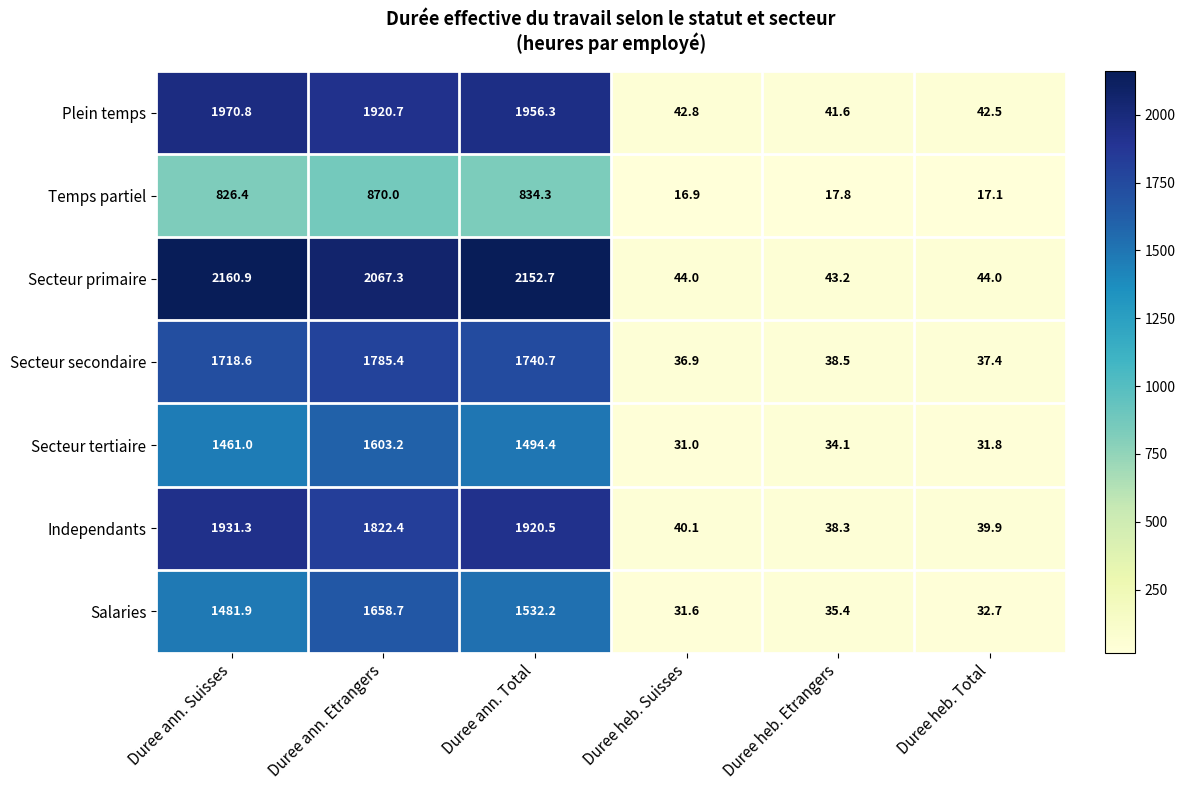

True or false: Temps partiel has a value of 17.8 at Duree heb. Etrangers.

True